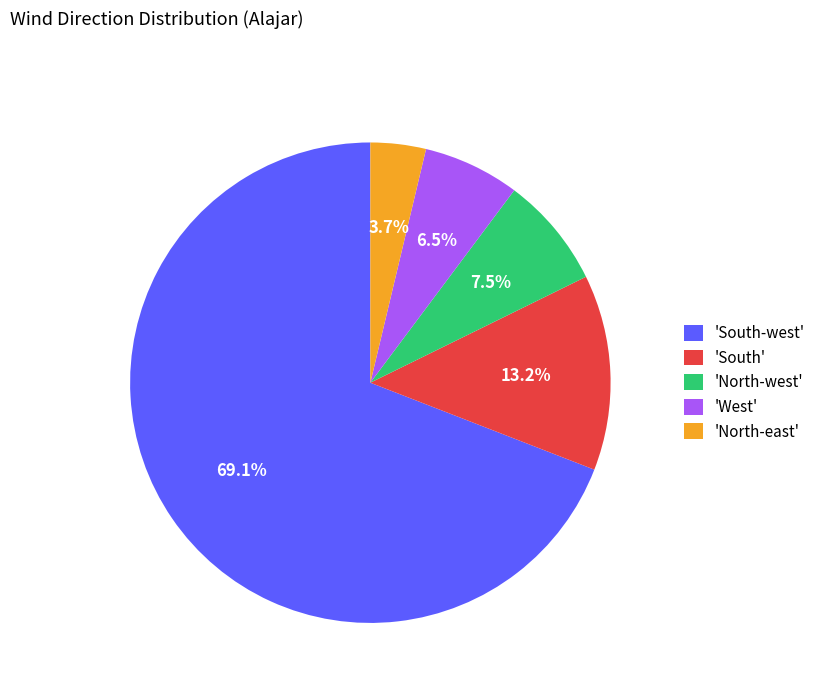

To the nearest percent, what is the difference between the largest and smallest slice percentages?

65%